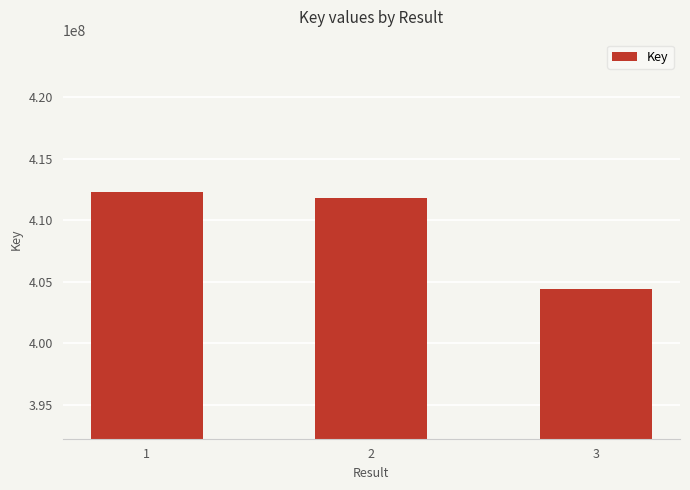

The chart shows a value of 412286954 at 1. True or false?

True